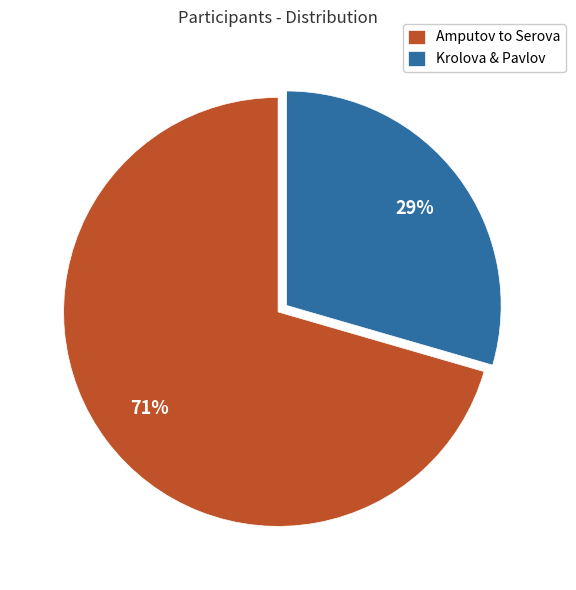

True or false: Amputov to Serova accounts for 58% of the total.

False